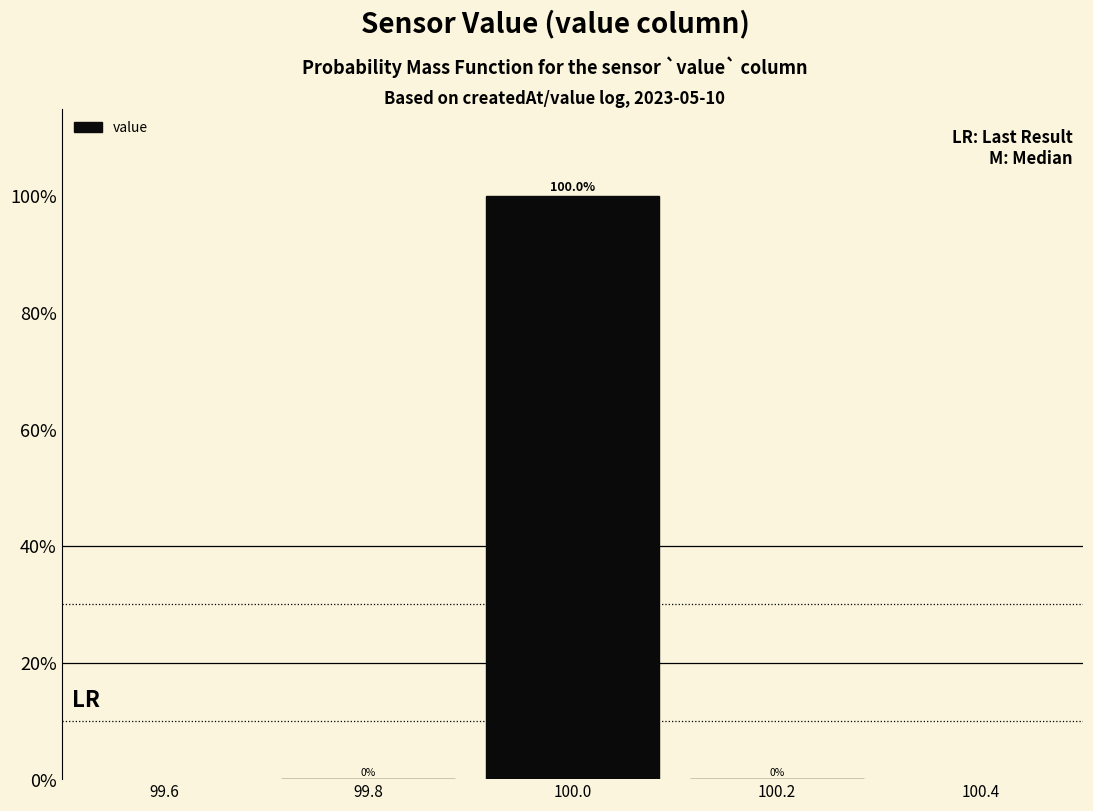

Reading left to right, list every bar in this chart as the range it spans on the x-axis followed by its height.

99.7 to 99.9: 0.0
99.9 to 100.1: 100.0
100.1 to 100.3: 0.0